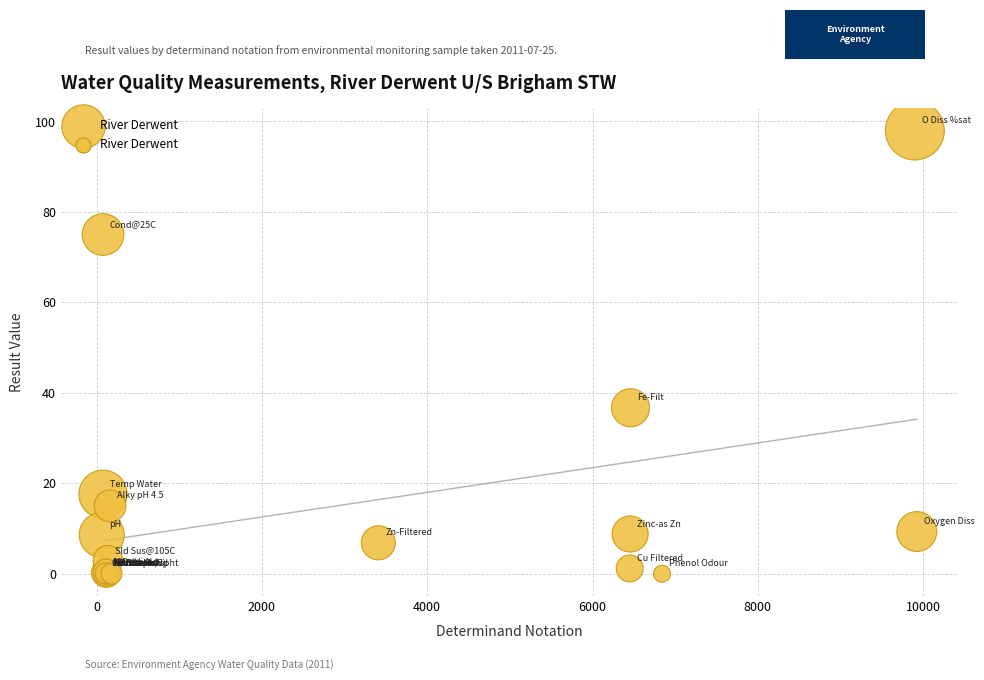

What Y value in the scatter plot is closest to 49?

36.7